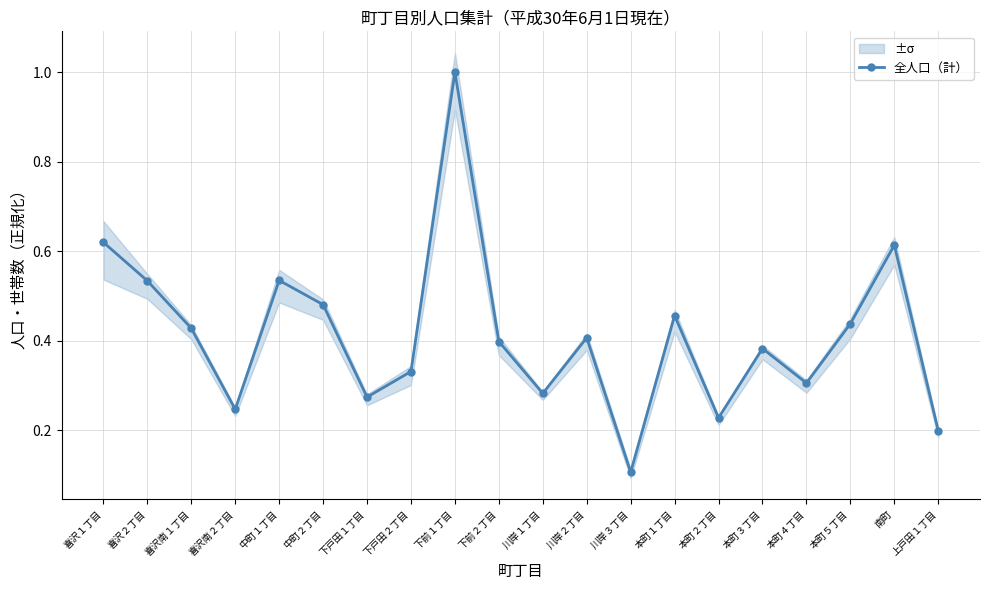

How many lines are shown in the chart?

1